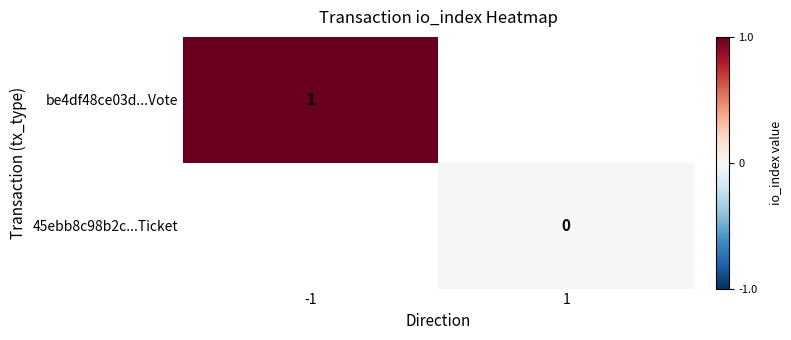

True or false: be4df48ce03d...Vote has a value of 1 at -1.

True